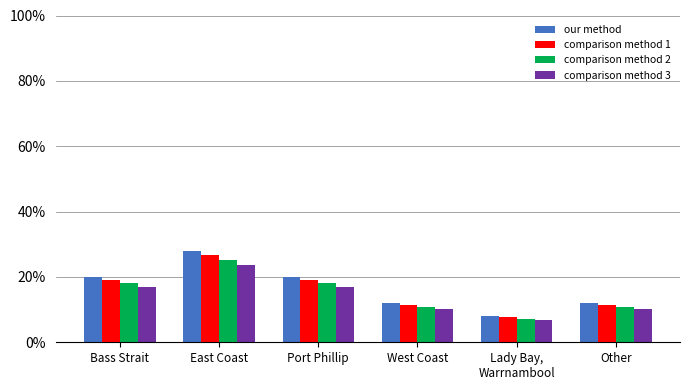

What is the sum of all comparison method 1 values?

95.0